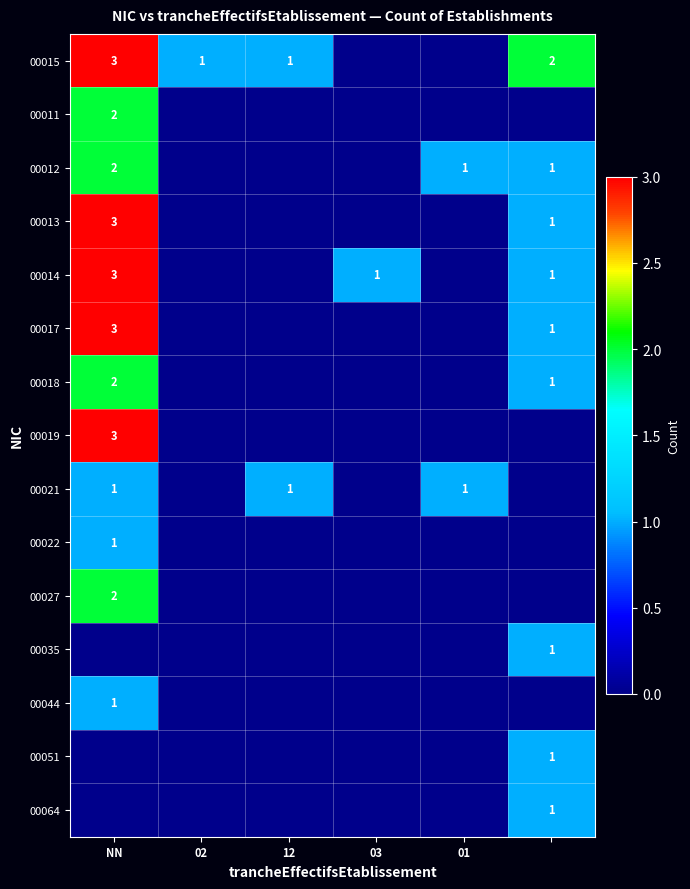

The 00021 series shows 2 at 01. True or false?

False